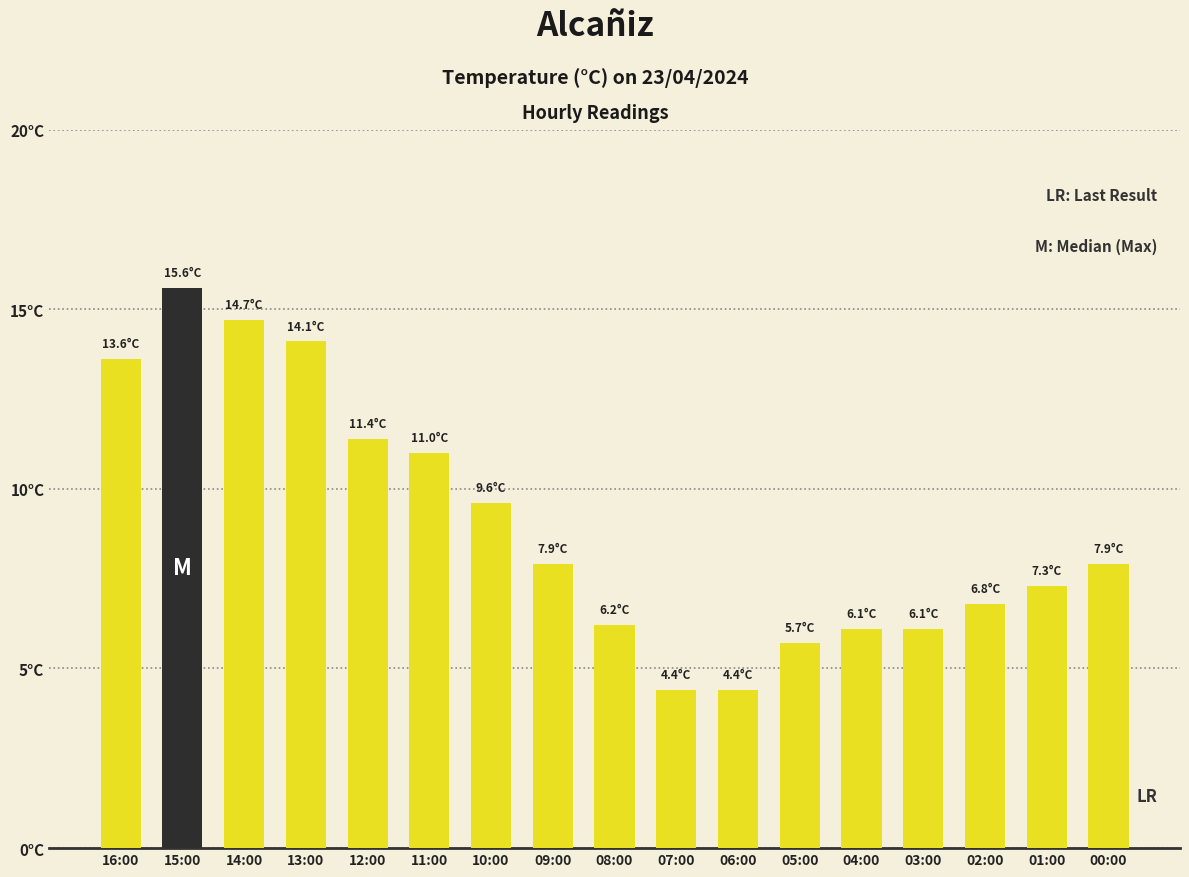

At which label is the value closest to 10?

10:00